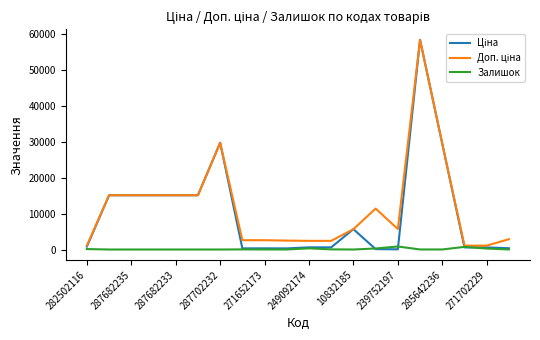

How many lines are shown in the chart?

3